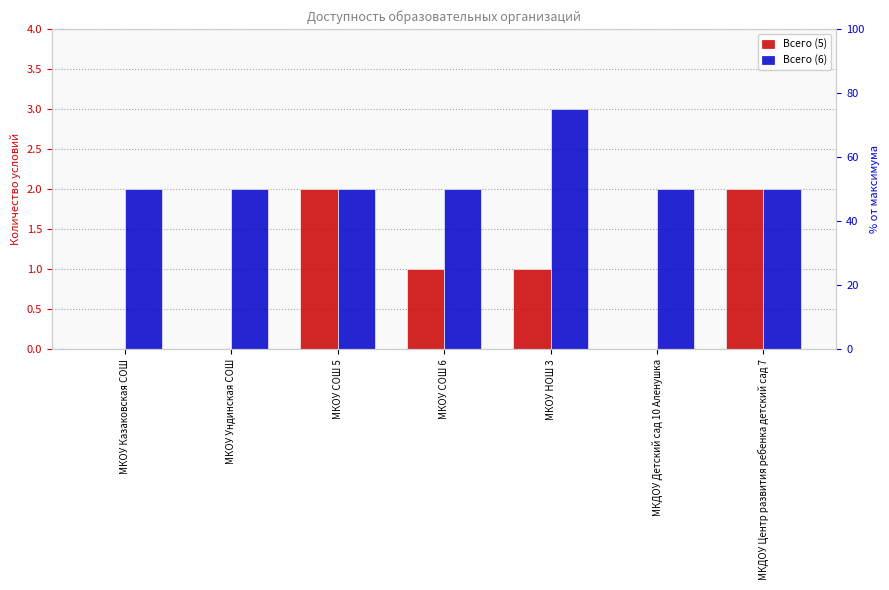

At how many categories does at least one series exceed 2?

1